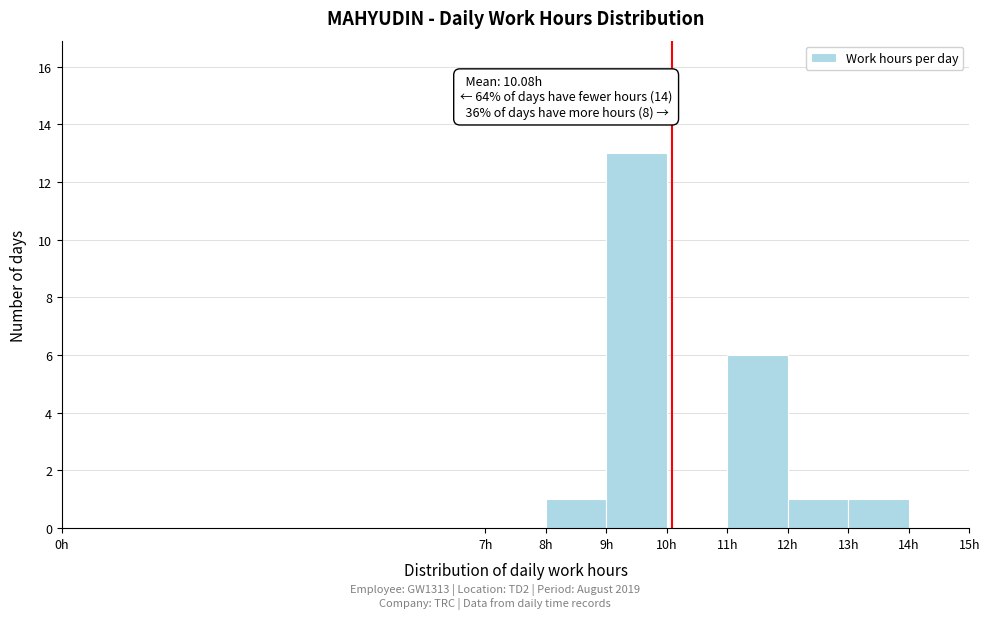

Which range on the x-axis has the tallest bar?

9 to 10